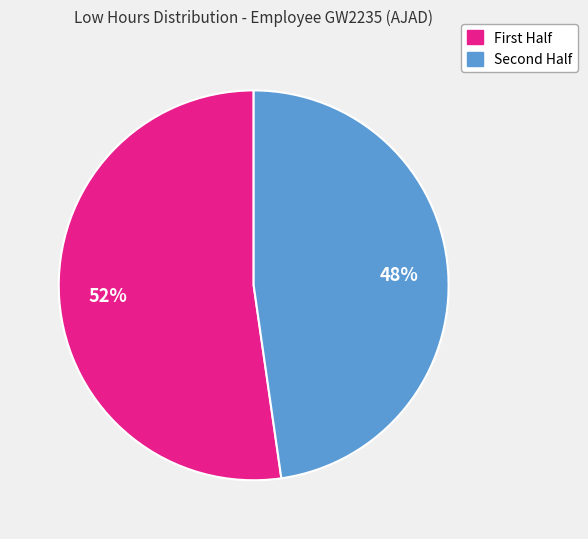

To the nearest percent, what is the average slice percentage?

50%